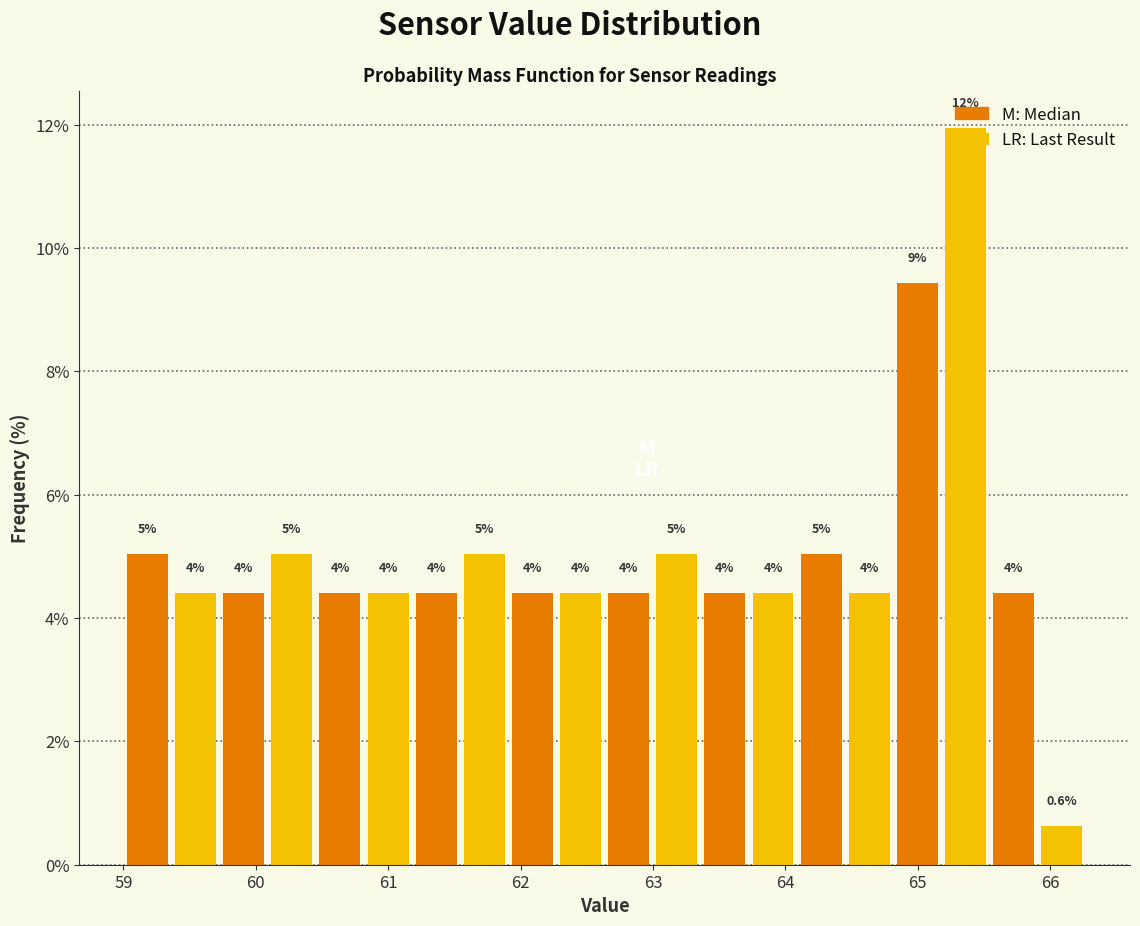

Around what value on the x-axis is the tallest bar? Give the approximate position of its centre, as read against the axis.

65.4